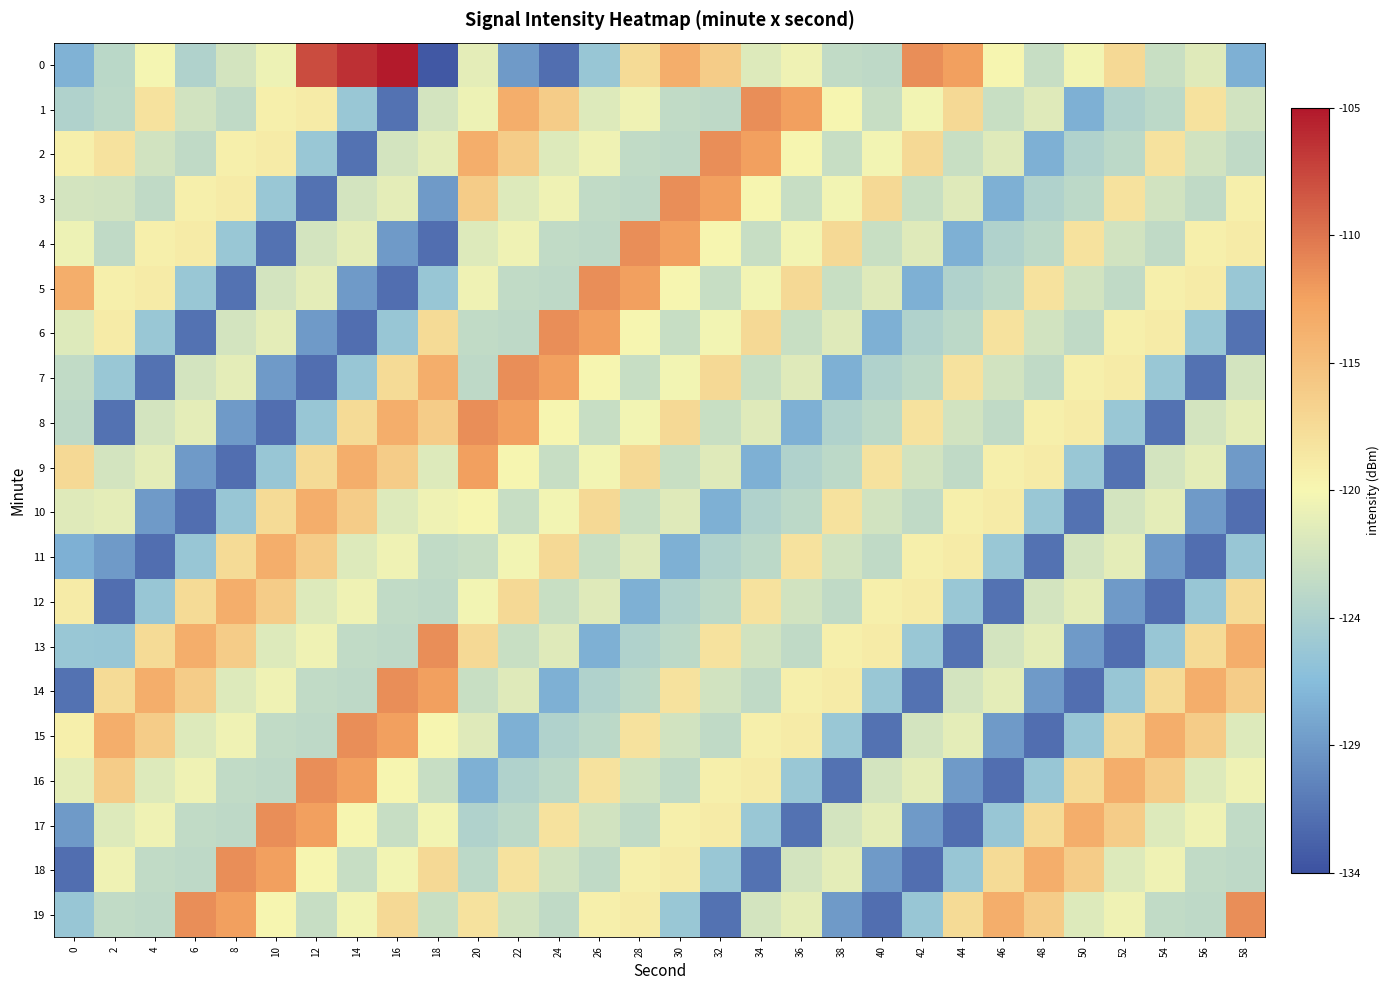

At 28, list the series in order from smallest to largest.

12, 13, 14, 3, 17, 2, 7, 10, 16, 11, 1, 8, 6, 18, 19, 15, 0, 9, 5, 4